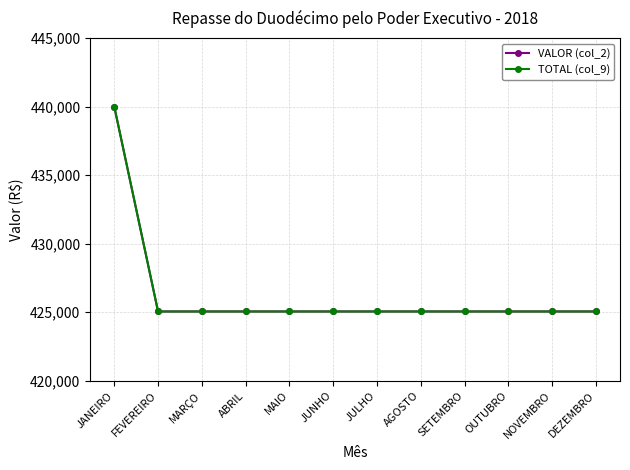

What are all the series names shown in the legend?

VALOR (col_2), TOTAL (col_9)